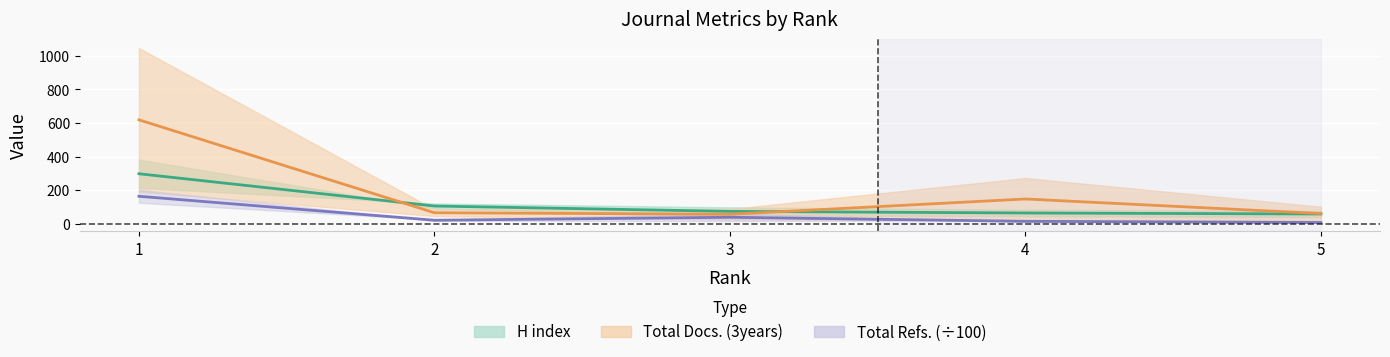

How many interior local valleys does the Total Docs. (3years) series have?

1